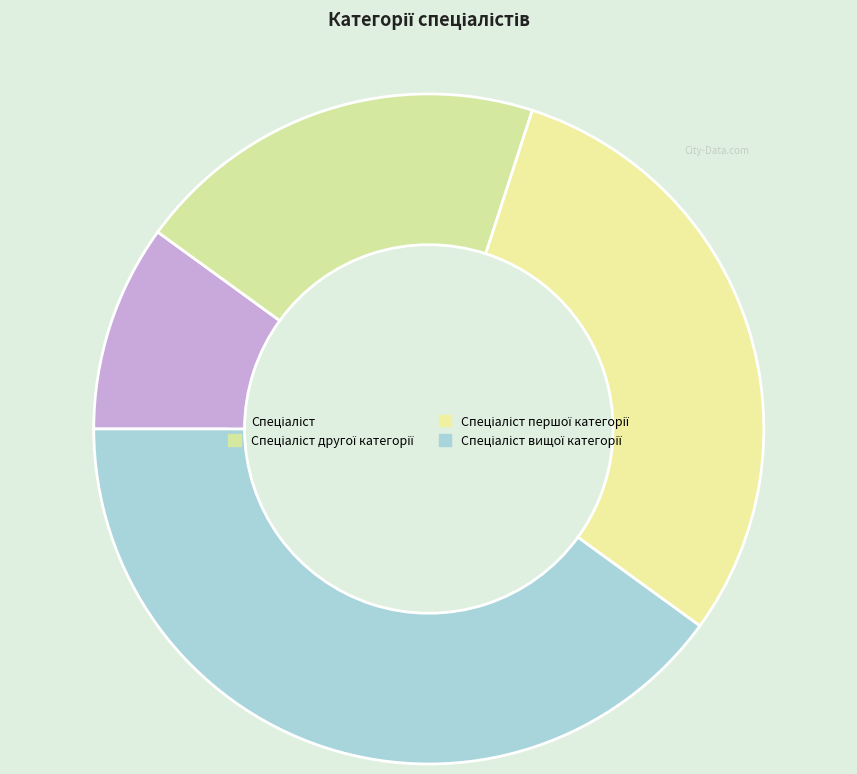

How many segments does this pie chart have?

4